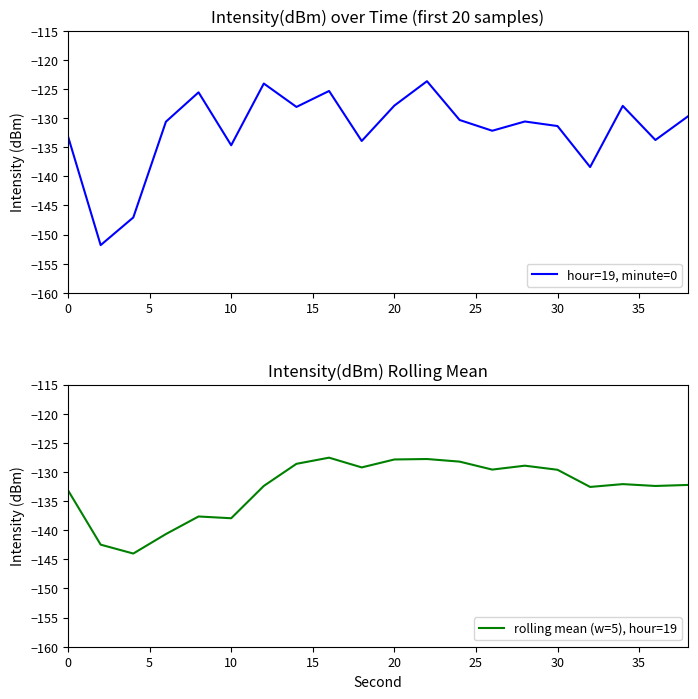

What is the greatest value displayed?

-123.7